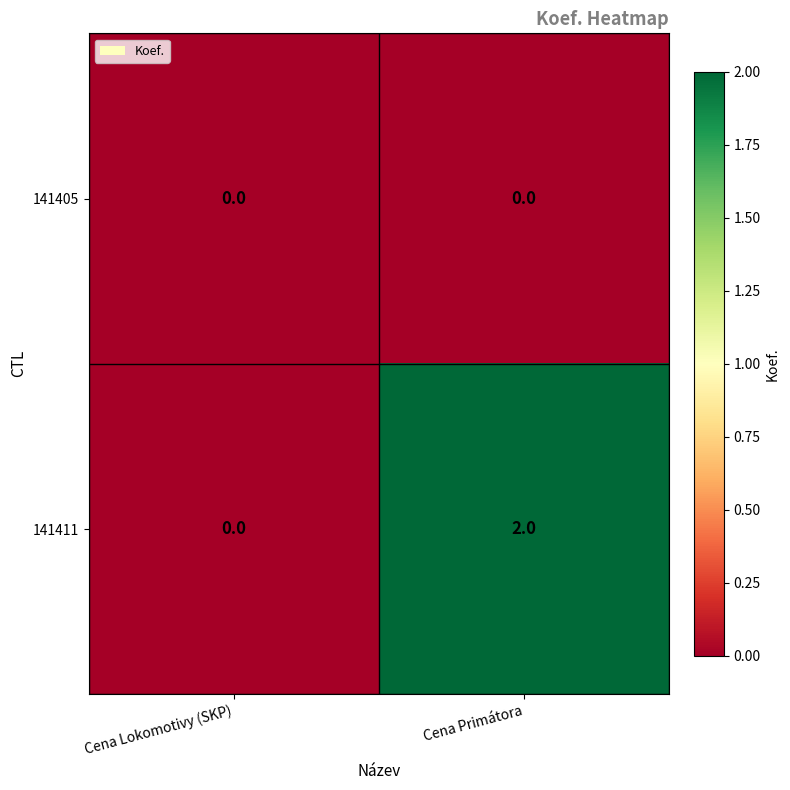

Is it true that 141405 equals 0 at Cena Primátora?

True